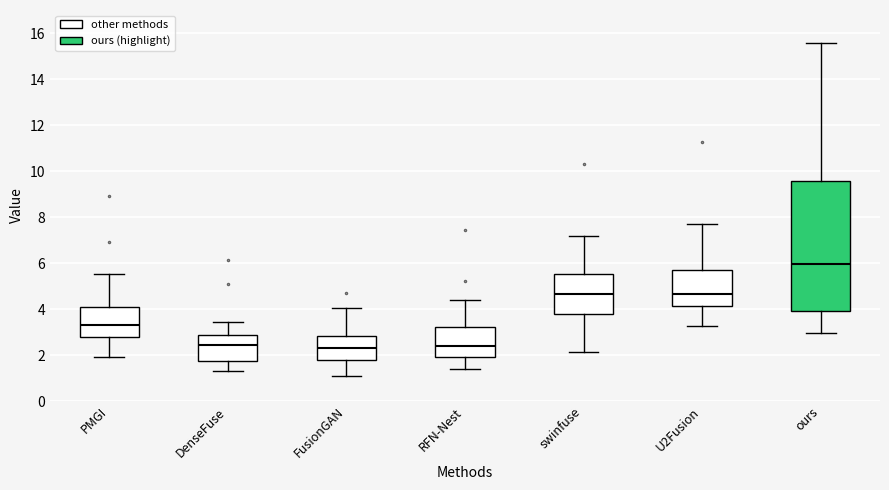

Which box's median line is the highest?

ours